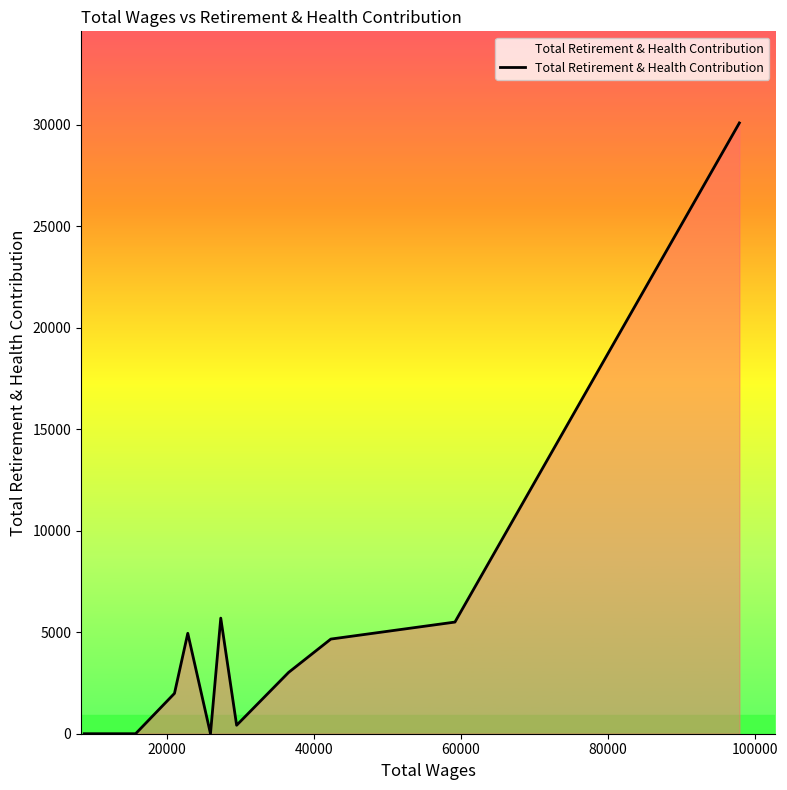

What is the difference between the maximum and minimum values?

30077